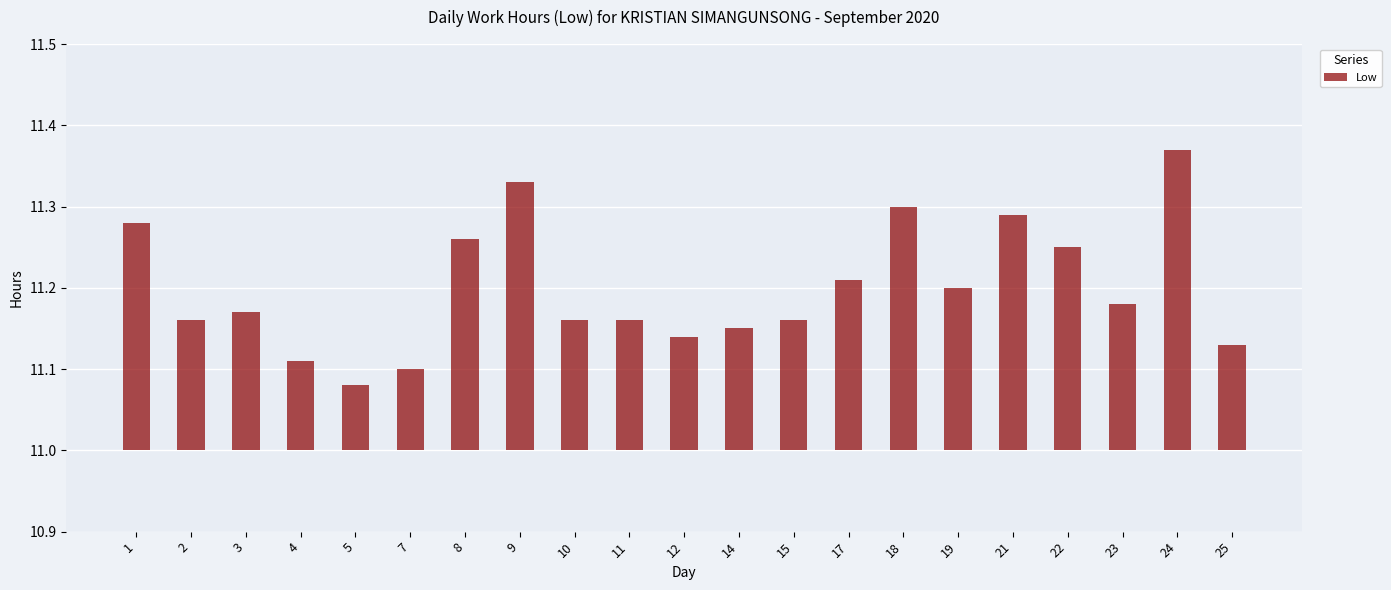

At which category does the chart reach its minimum across all series?

5